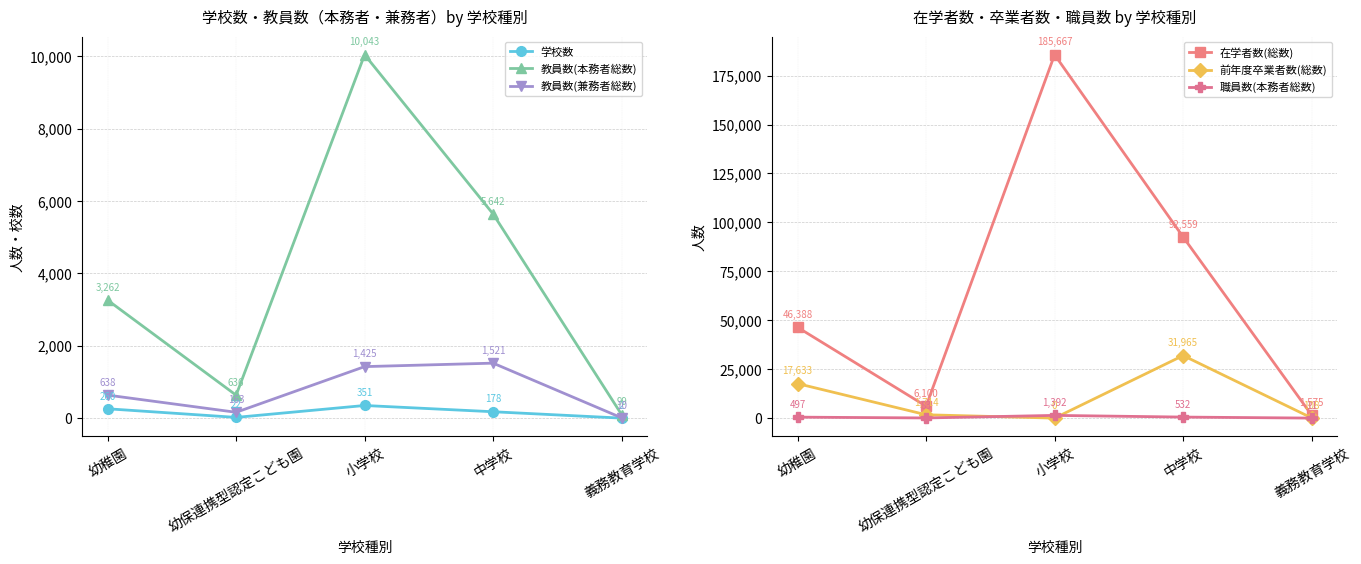

At 中学校, list the series in order from smallest to largest.

学校数, 職員数(本務者総数), 教員数(兼務者総数), 教員数(本務者総数), 前年度卒業者数(総数), 在学者数(総数)